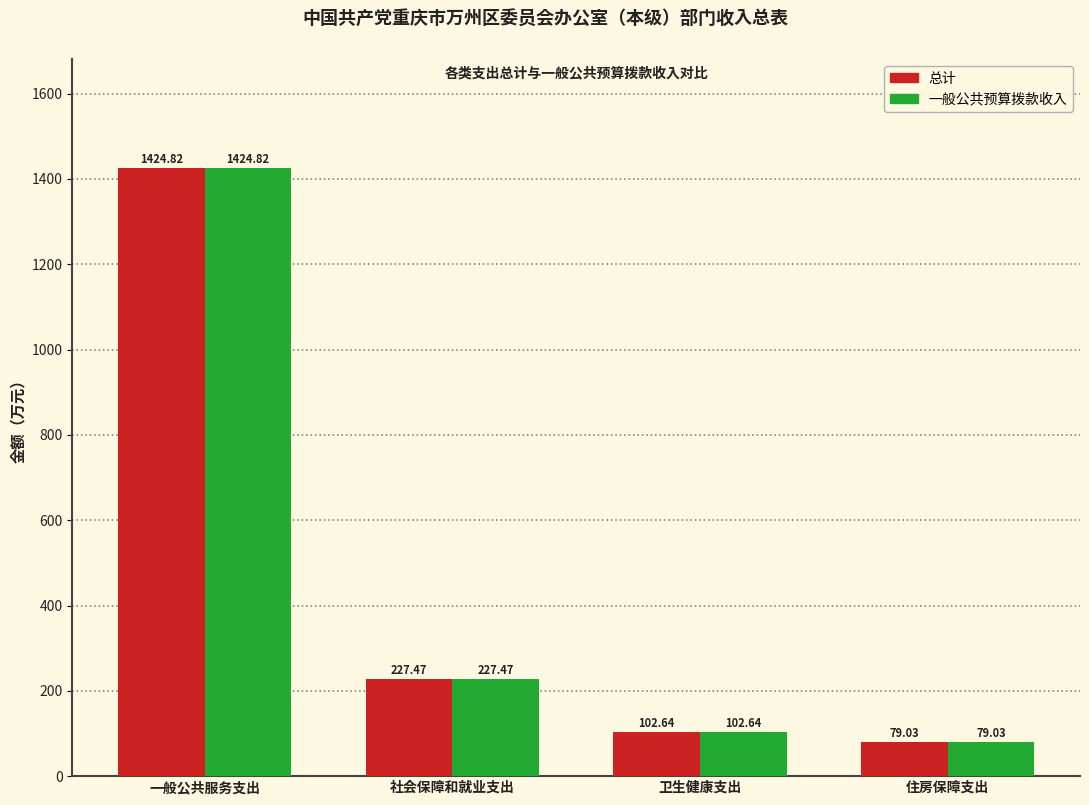

The value of 一般公共预算拨款收入 at 社会保障和就业支出 is 399.2. True or false?

False